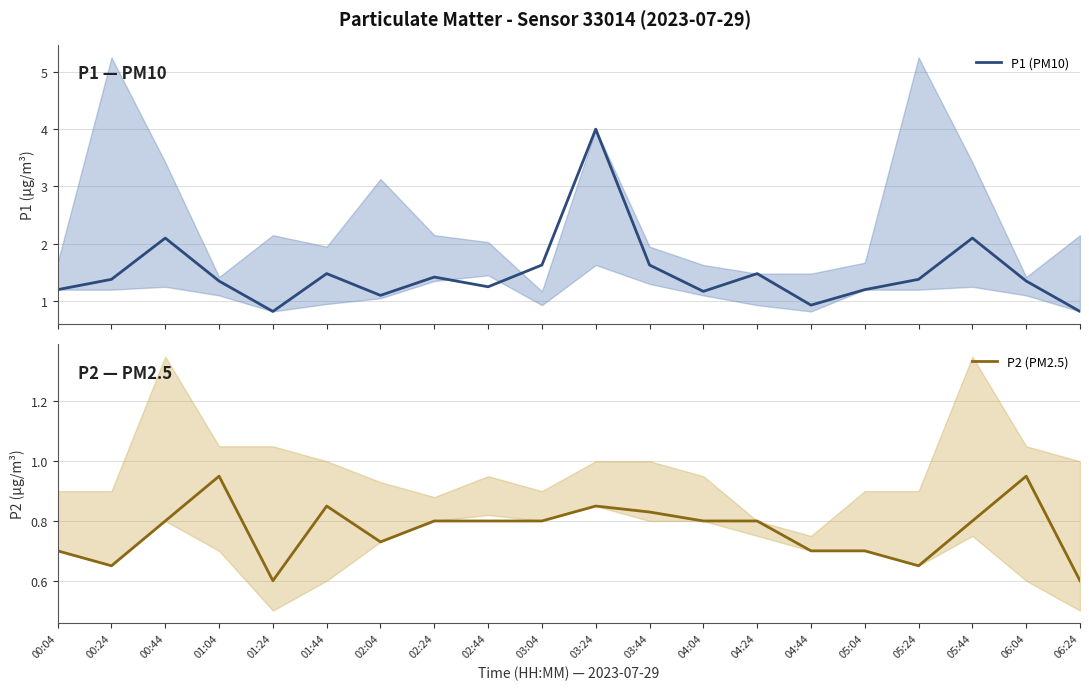

Reading left to right, extract all data points from this chart.

P1 (PM10): 1.2	1.4	2.1	1.4	0.8	1.5	1.1	1.4	1.2	1.6	4.0	1.6	1.2	1.5	0.9	1.2	1.4	2.1	1.4	0.8
P2 (PM2.5): 0.7	0.7	0.8	0.9	0.6	0.8	0.7	0.8	0.8	0.8	0.8	0.8	0.8	0.8	0.7	0.7	0.7	0.8	0.9	0.6